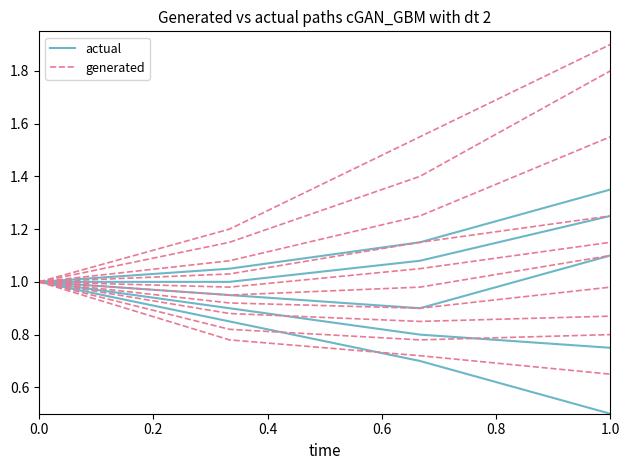

Is this an area chart (filled region under the line)?

No